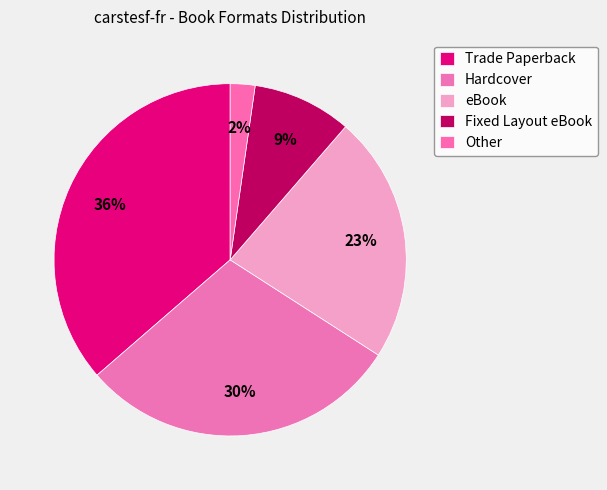

Is the sum of Hardcover and Fixed Layout eBook greater than half?

No